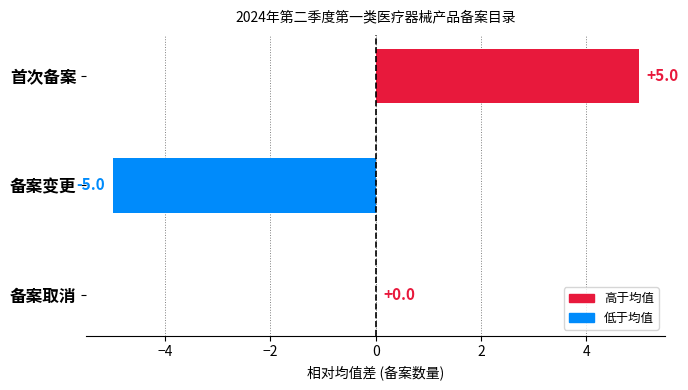

How many distinct data groups are displayed?

1